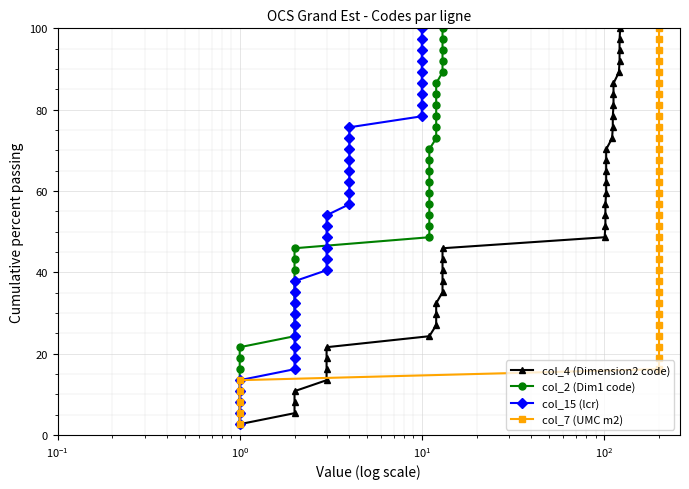

What is the label of the 33rd point from the right?

$\mathdefault{10^{2}}$